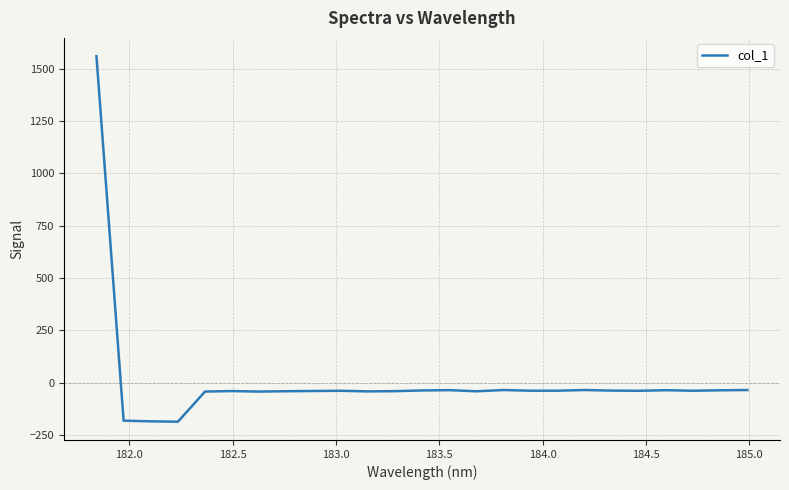

What is the smallest value displayed?

-187.1